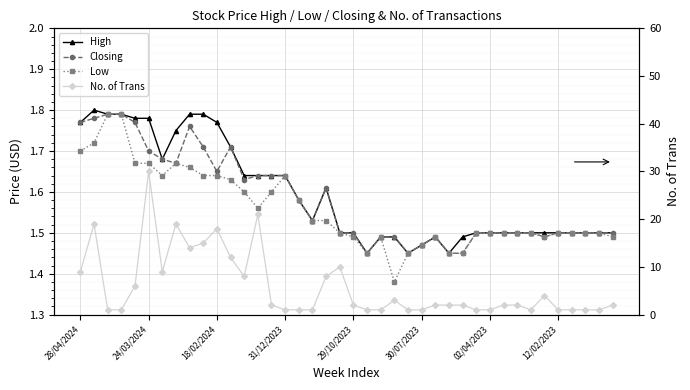

Which series has the largest total across all categories?

No. of Trans